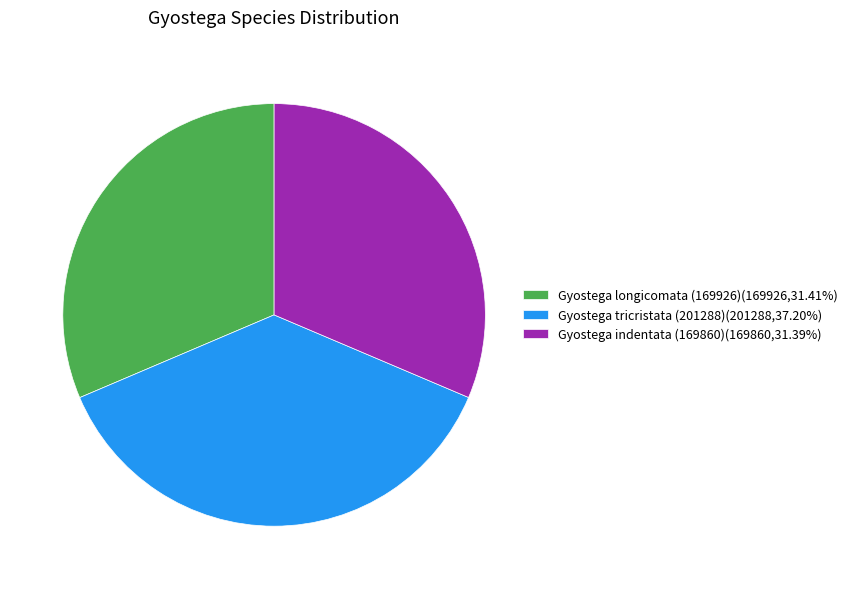

Does Gyostega tricristata (201288) represent more than half of the total?

No